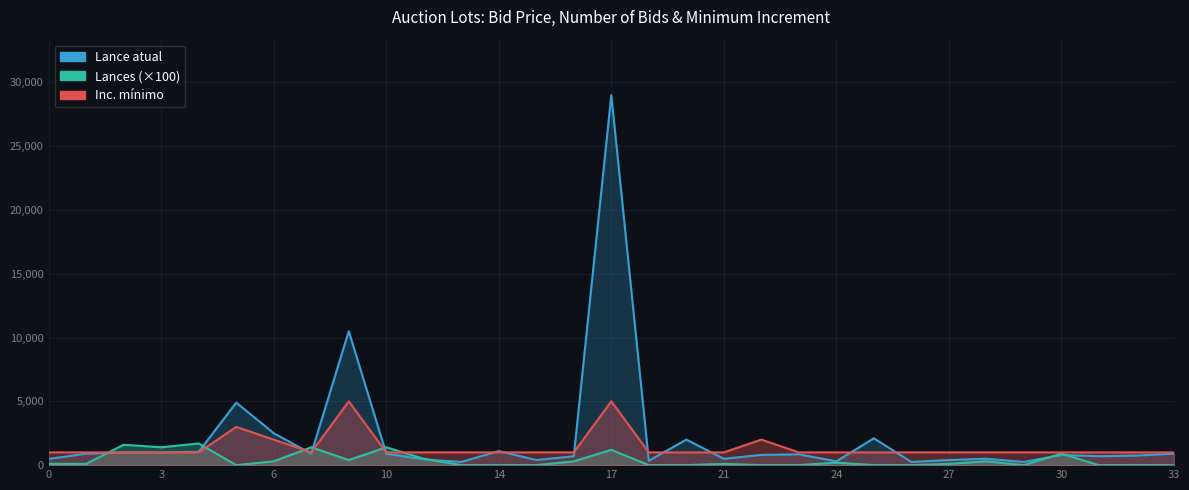

How many positive values does the Lances series have?

17